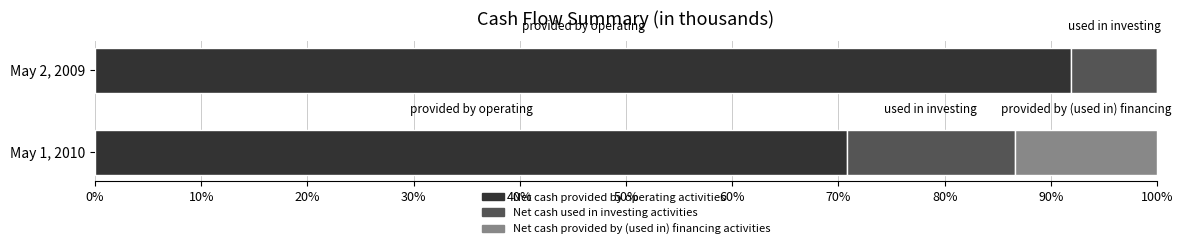

What is the difference between the Net cash provided by (used in) financing activities values at May 1, 2010 and May 2, 2009?

48422